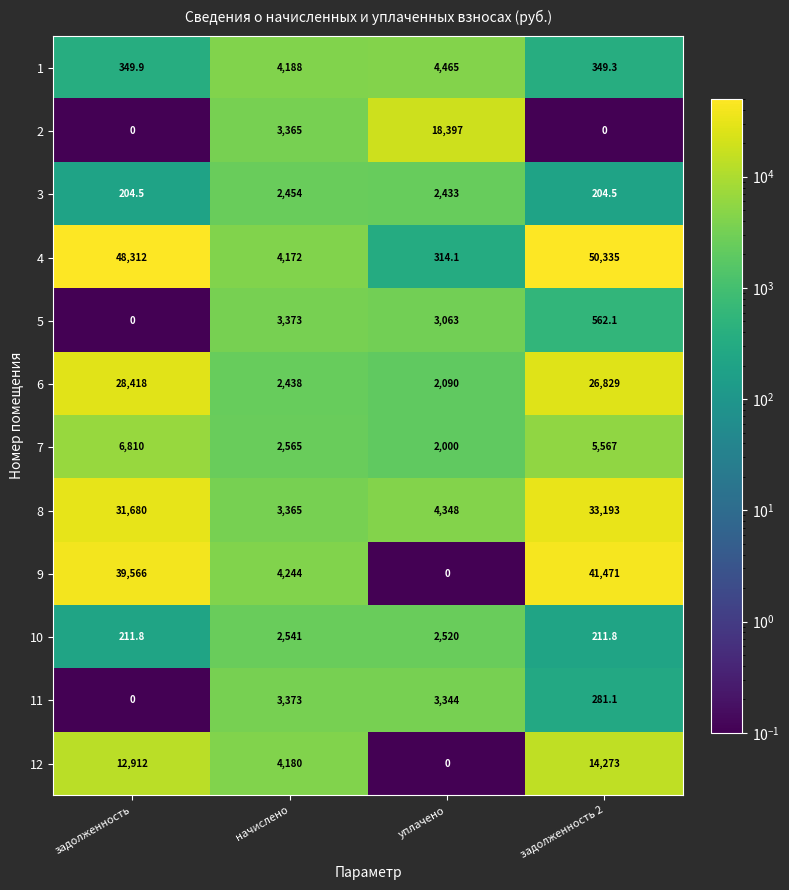

The 1 series shows 349.3 at задолженность 2. True or false?

True